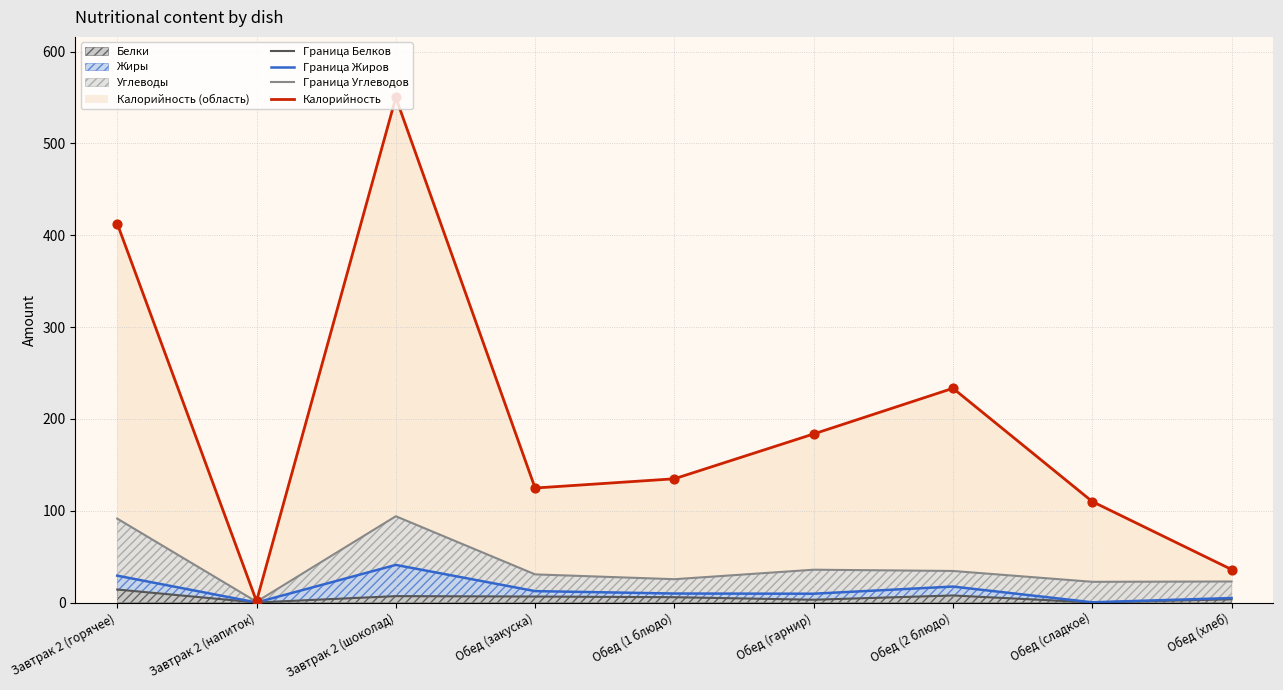

At which category is the sum across all series the highest?

Завтрак 2 (шоколад)